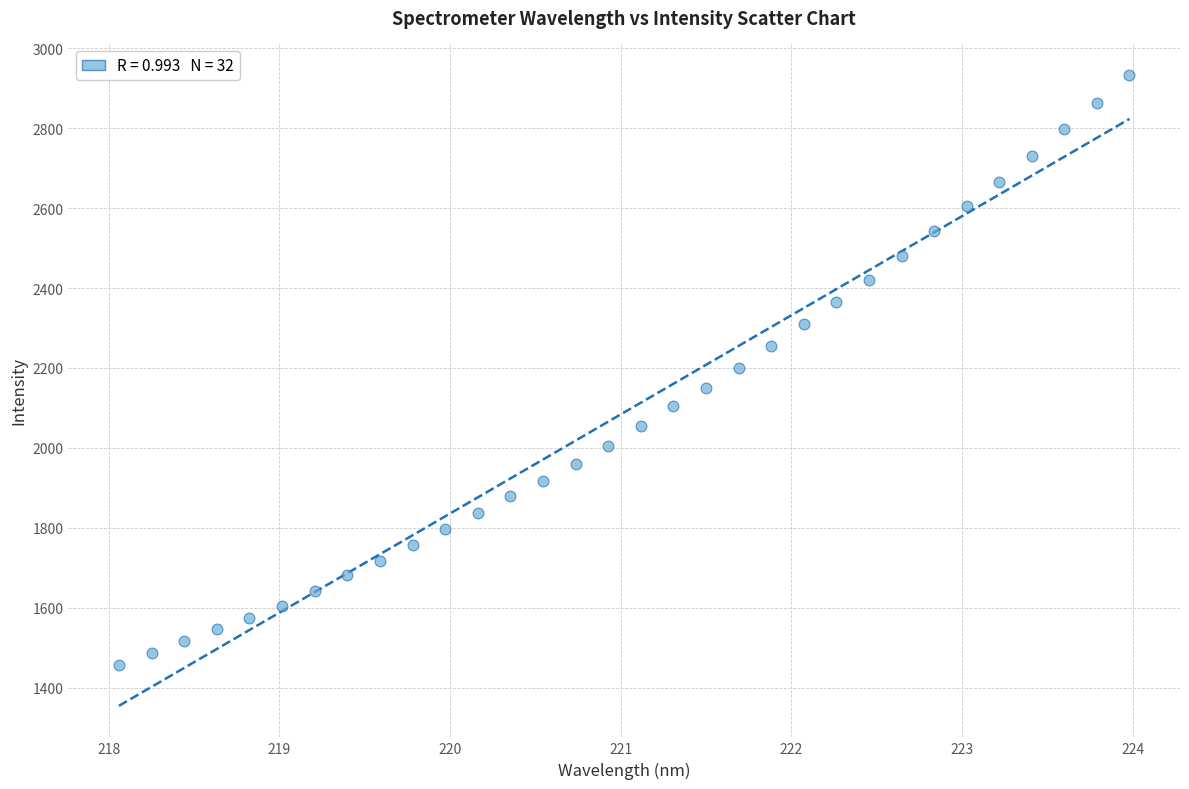

What is the range of Y values (max minus min)?

1475.9